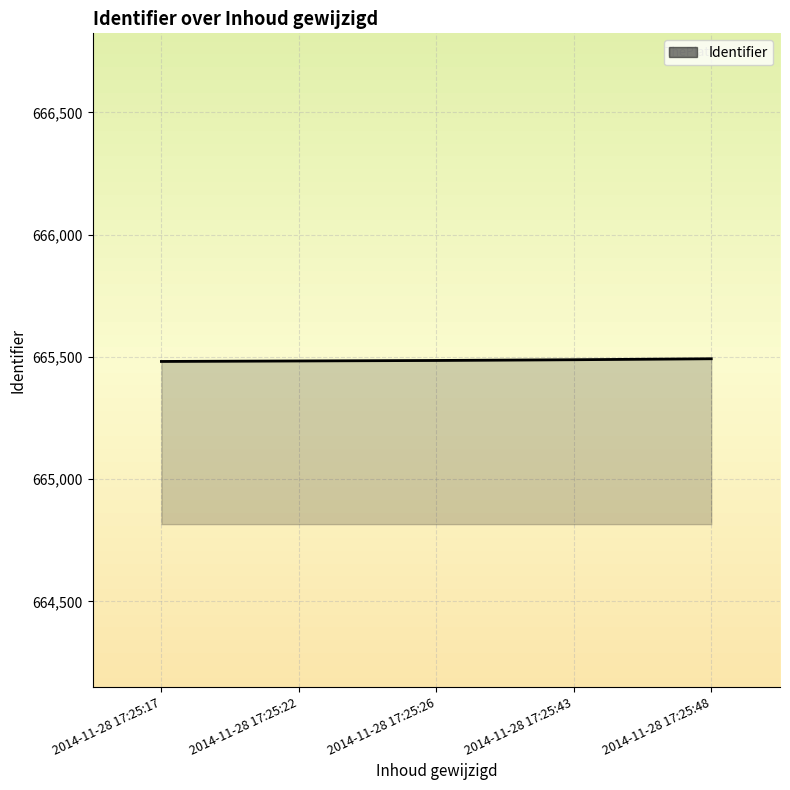

What is the sum of all values?

3327429